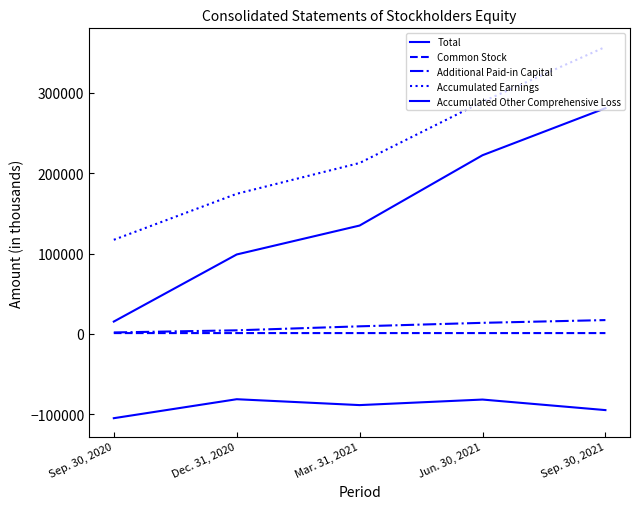

Which series has the largest range (max minus min)?

Total